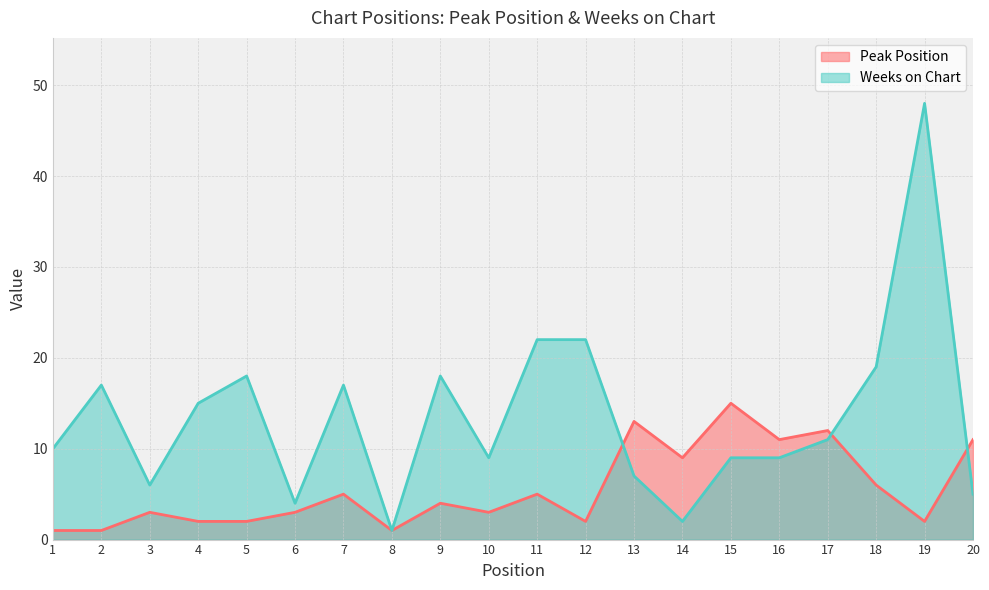

After their last crossing, which series has the higher values: Weeks on Chart or Peak Position?

Peak Position